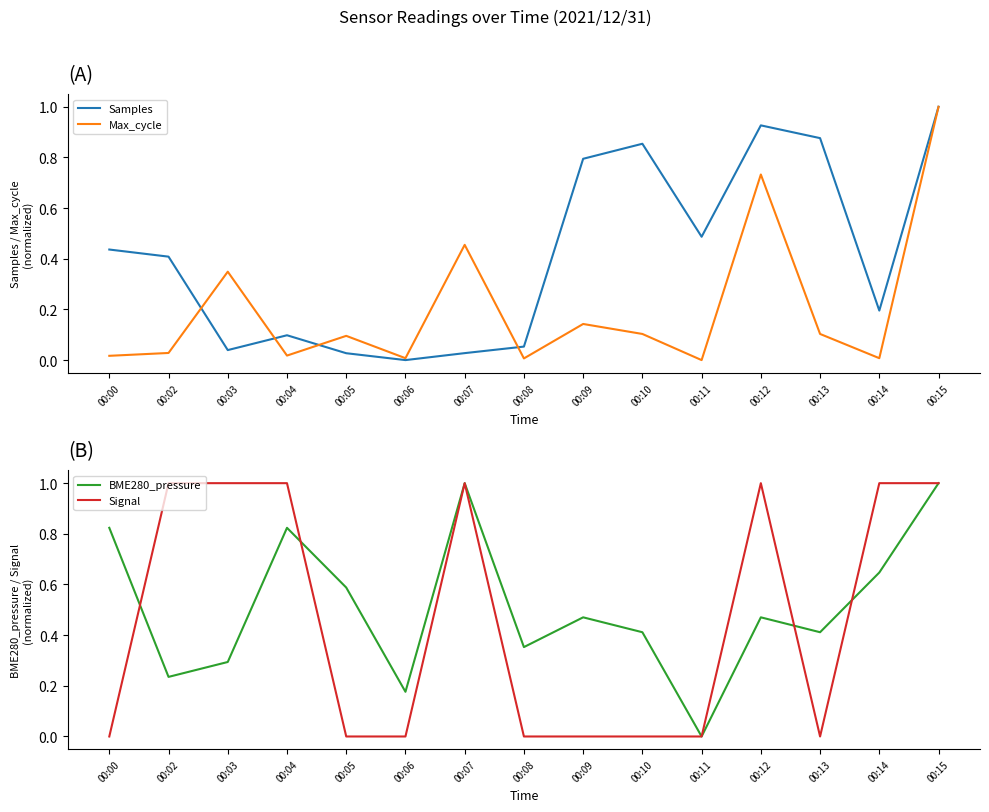

Which category has the lowest value across all series?

00:06